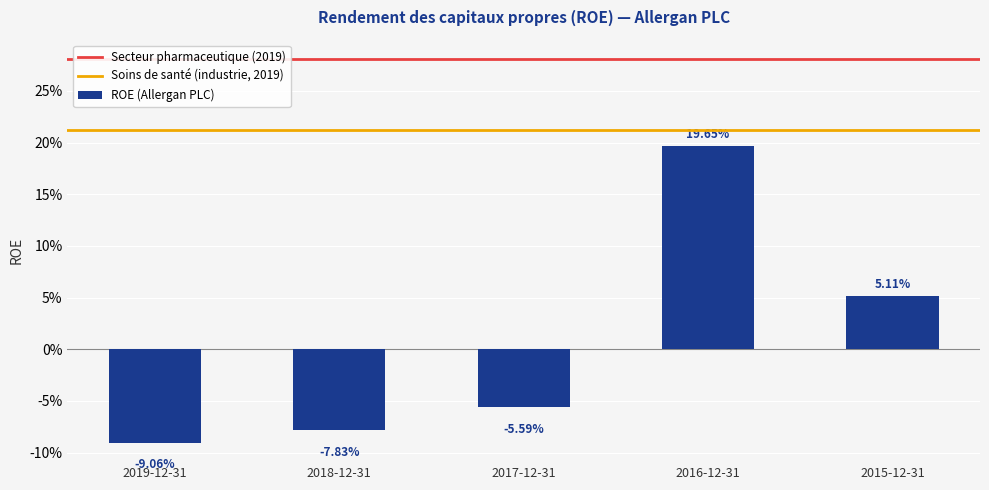

Are the bars horizontal?

No